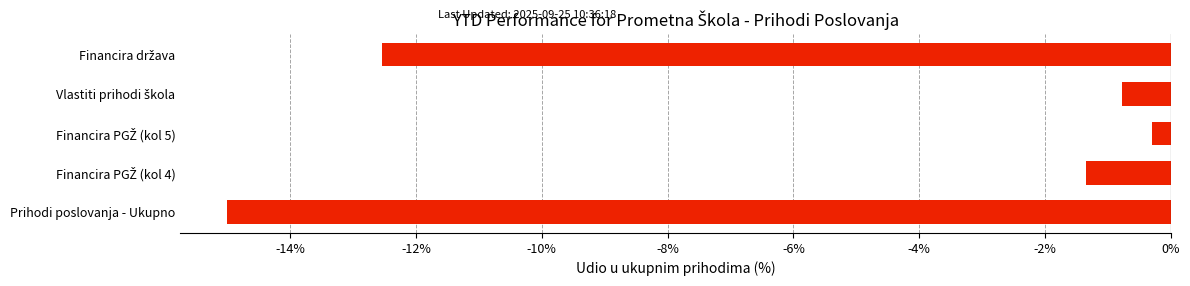

What is the maximum value shown in the chart?

-0.3